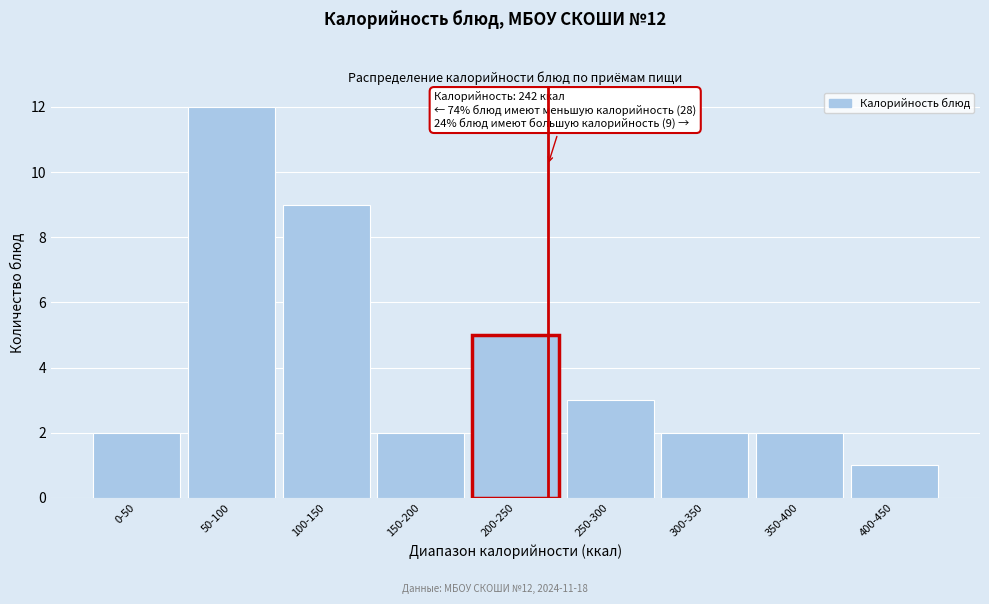

Reading left to right, list all the values displayed in this chart.

2	12	9	2	5	3	2	2	1